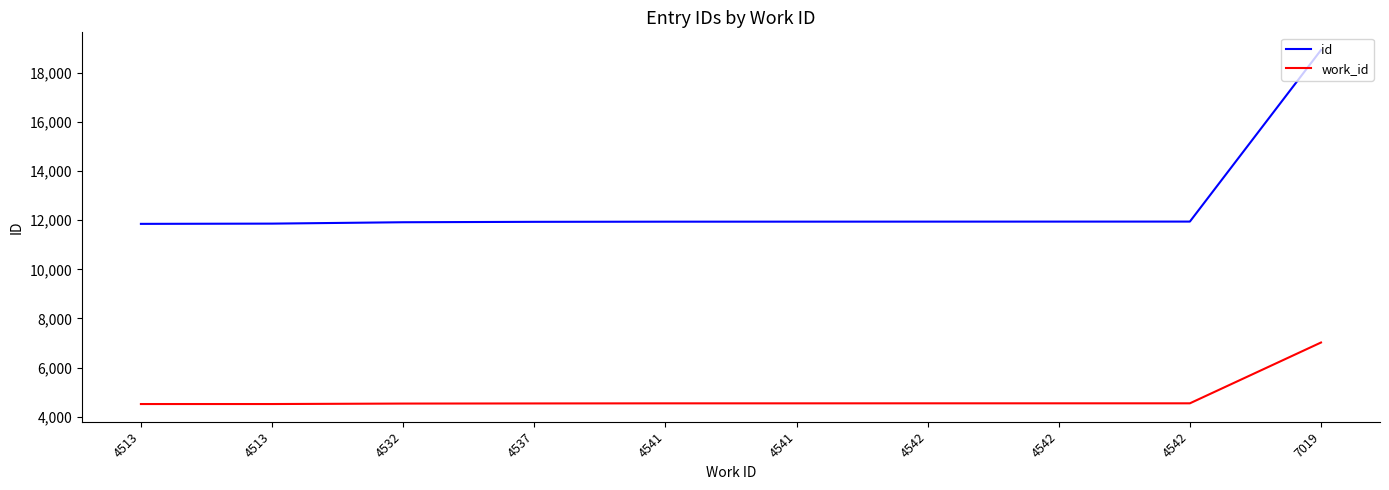

How many categories are shown in the chart?

10